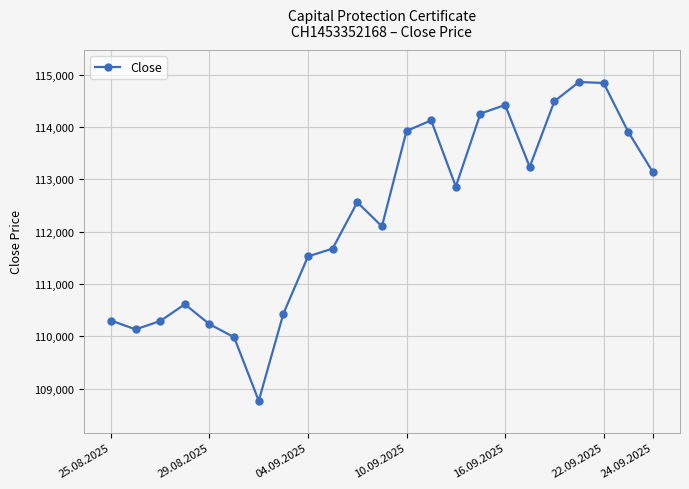

What is the value of the 19th point from the left?

114490